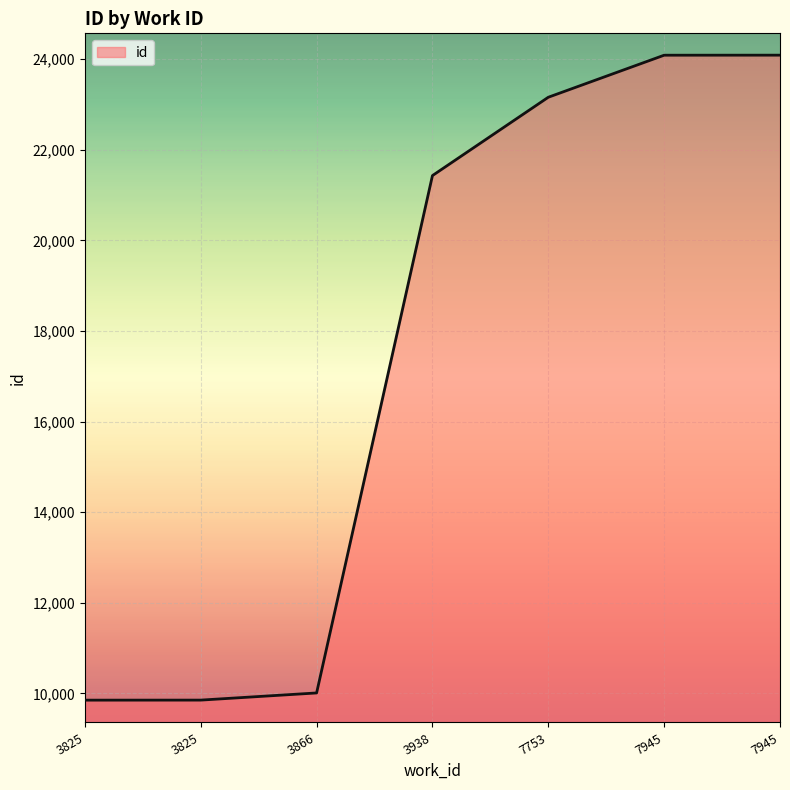

What is the difference between the second highest and minimum values?

14236